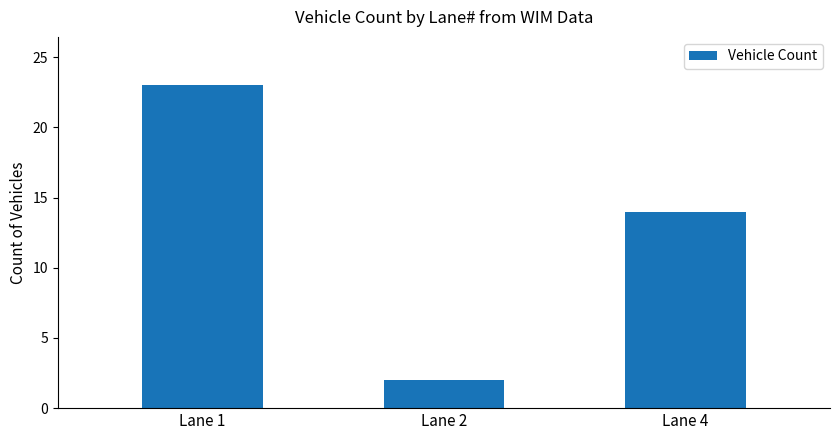

How many data points does each series have?

3